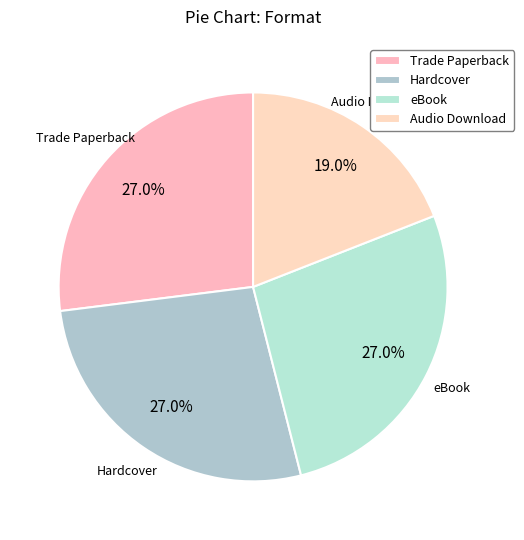

How many segments does this pie chart have?

4